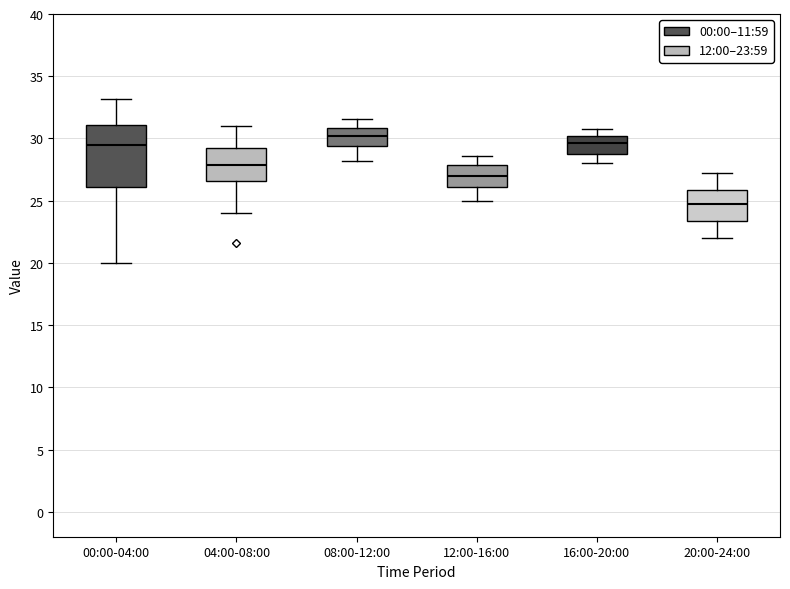

Reading left to right, read every box against the y-axis: the position of its median line, the range the box covers, and the ends of its whiskers. The values are not printed on the chart, so give them approximately, as read against the axis.

00:00-04:00: median 29.5, box 26.0 to 31.0, whiskers 20.0 to 33.0
04:00-08:00: median 28.0, box 26.5 to 29.5, whiskers 24.0 to 31.0
08:00-12:00: median 30.0, box 29.5 to 31.0, whiskers 28.0 to 31.5
12:00-16:00: median 27.0, box 26.0 to 28.0, whiskers 25.0 to 28.5
16:00-20:00: median 29.5, box 29.0 to 30.0, whiskers 28.0 to 31.0
20:00-24:00: median 24.5, box 23.5 to 26.0, whiskers 22.0 to 27.0